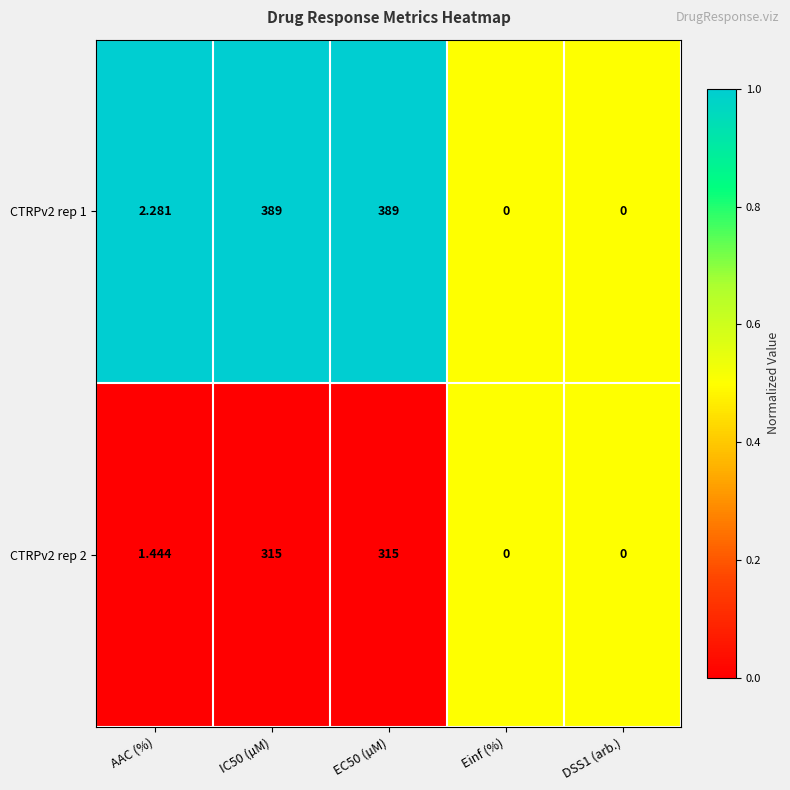

What is the maximum value shown in the chart?

389.0